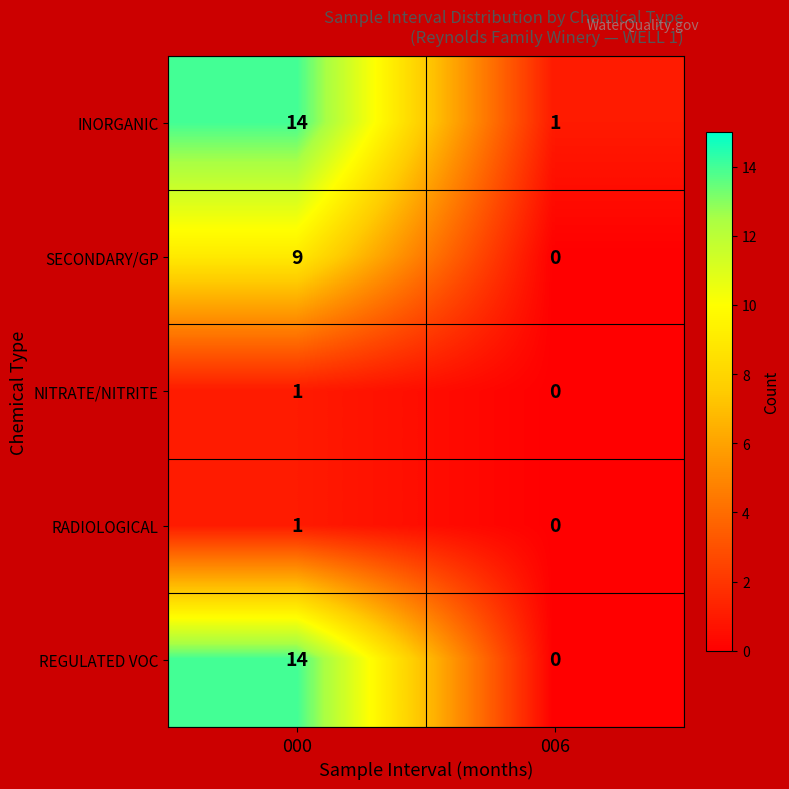

What is the total value across all series at 006?

1